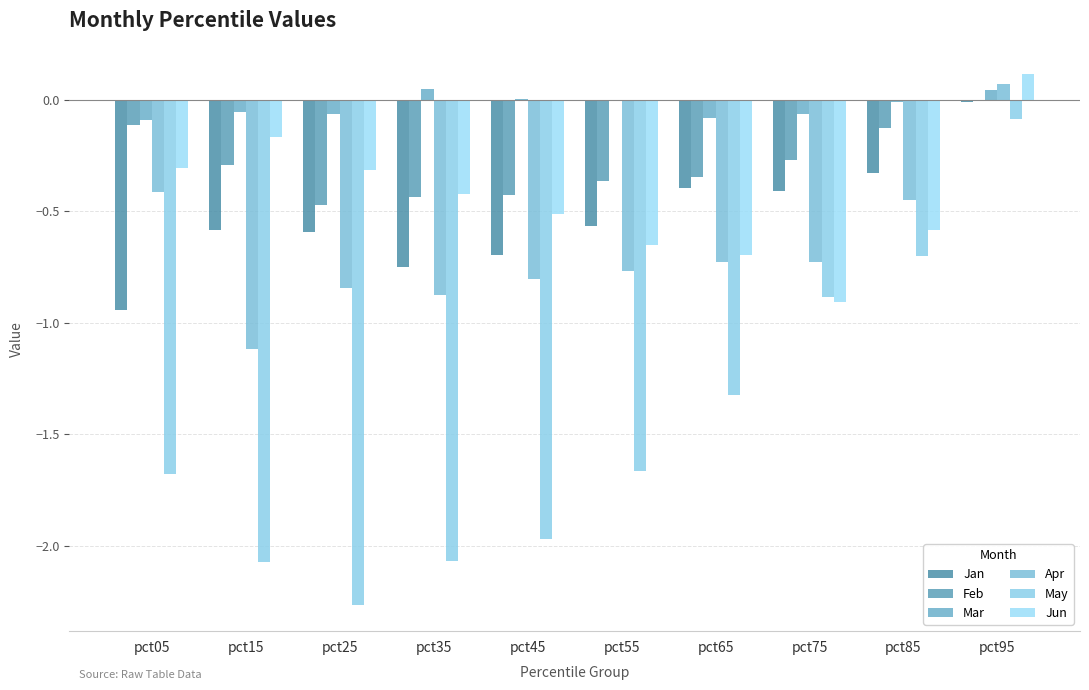

What are all the series names shown in the legend?

Jan, Feb, Mar, Apr, May, Jun